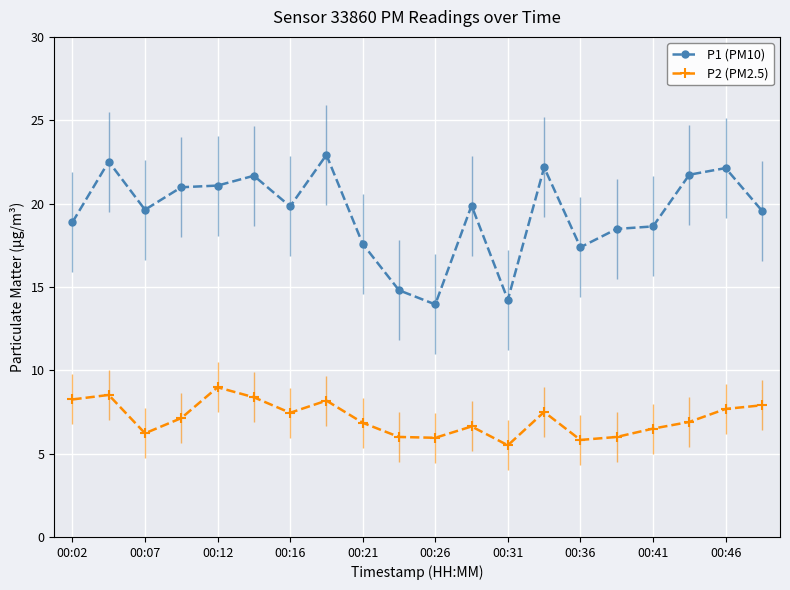

True or false: P1 (PM10) has a value of 18.9 at 00:02.

True